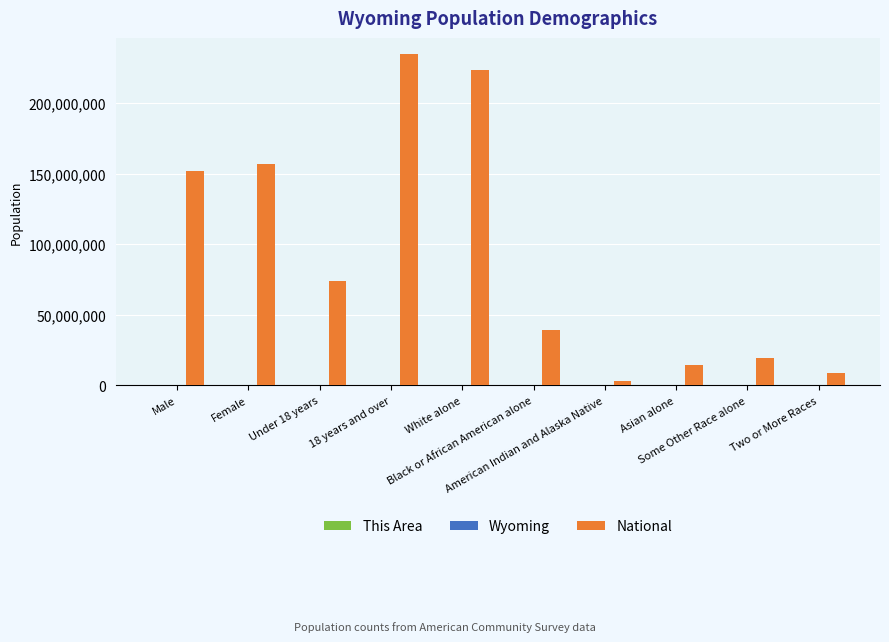

At which category is the sum across all series the highest?

18 years and over